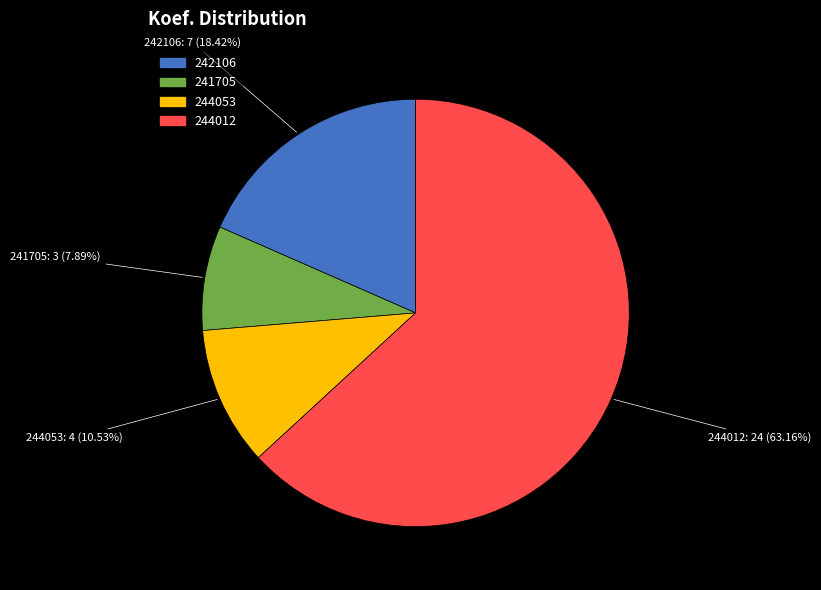

To the nearest percent, what portion does 242106 represent?

18%